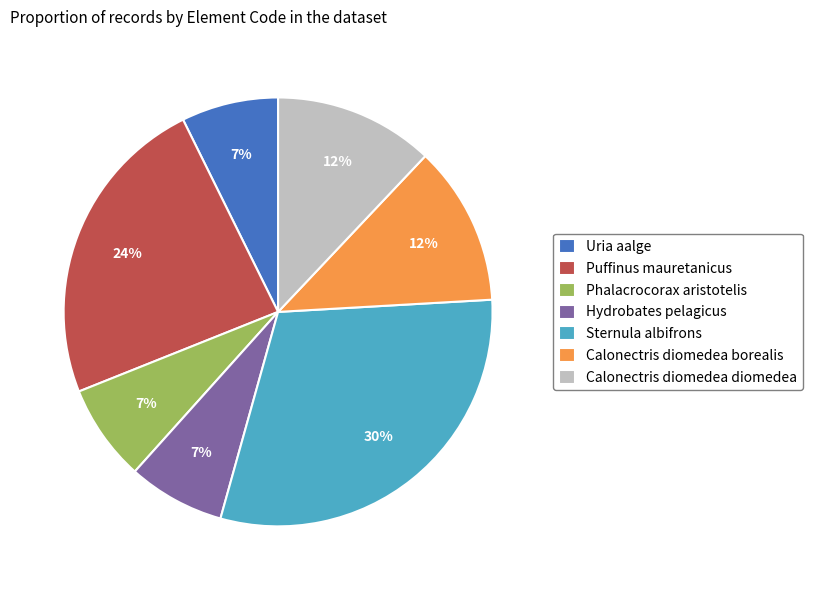

Does Uria aalge represent more than half of the total?

No